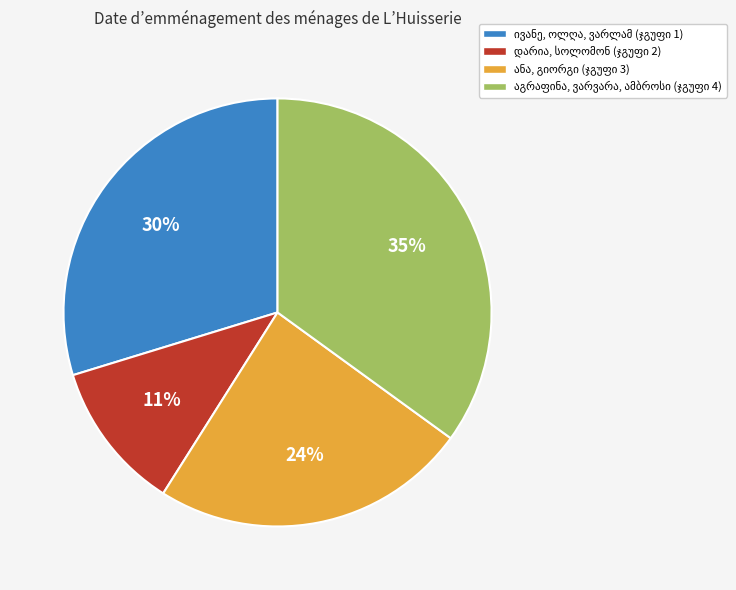

Does any single category account for the majority?

No